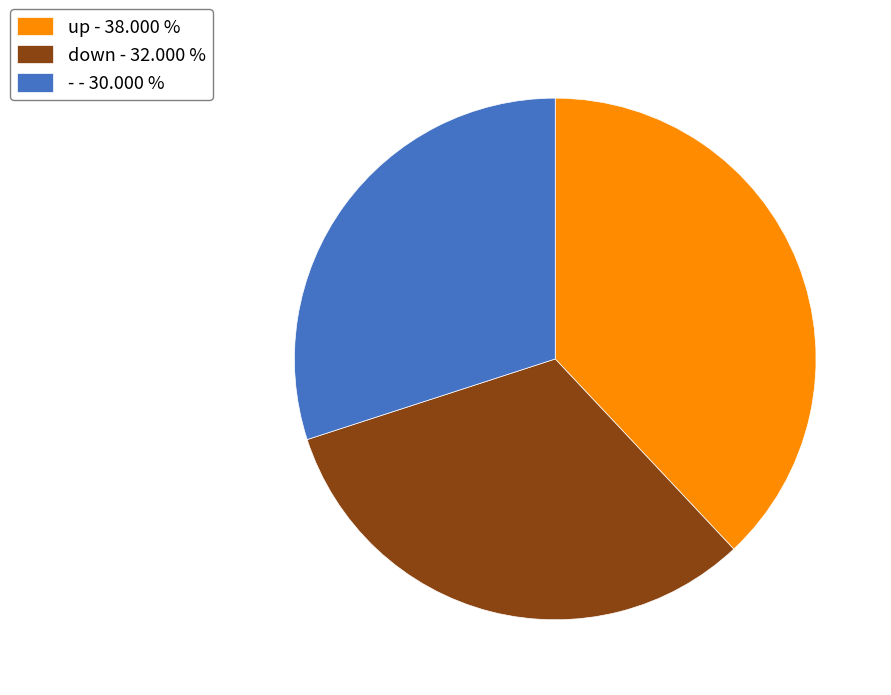

What is the ratio of the value at up to the value at down?

1.2